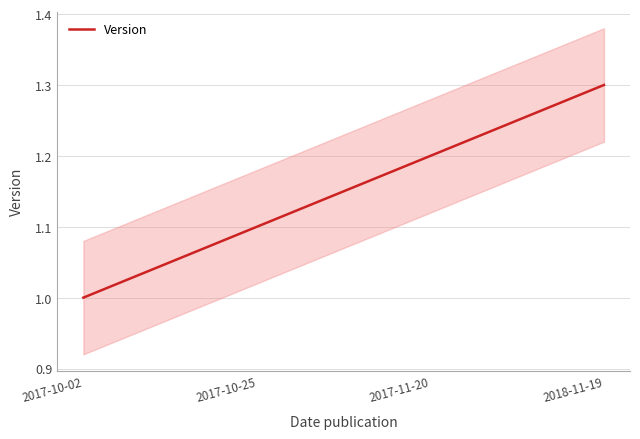

Reading left to right, what are all the values shown in this chart?

1.0	1.1	1.2	1.3